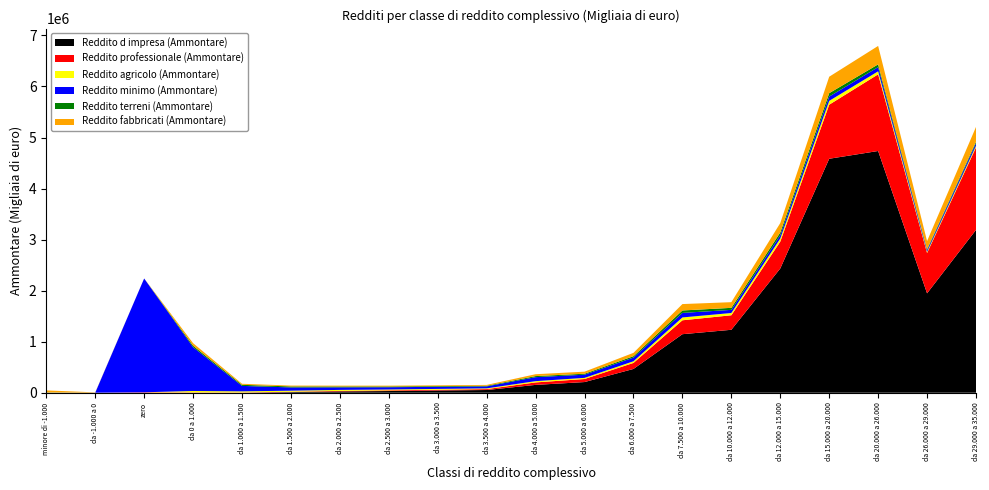

Reading left to right, transcribe all the data shown in this chart.

Reddito d impresa (Ammontare): minore di -1.000=-1568678	da -1.000 a 0=-24361	zero=-84456	da 0 a 1.000=-73868	da 1.000 a 1.500=-599	da 1.500 a 2.000=12238	da 2.000 a 2.500=26078	da 2.500 a 3.000=33069	da 3.000 a 3.500=43858	da 3.500 a 4.000=53243	da 4.000 a 5.000=153531	da 5.000 a 6.000=208896	da 6.000 a 7.500=465932	da 7.500 a 10.000=1146804	da 10.000 a 12.000=1233176	da 12.000 a 15.000=2434233	da 15.000 a 20.000=4584135	da 20.000 a 26.000=4736260	da 26.000 a 29.000=1947101	da 29.000 a 35.000=3190265
Reddito professionale (Ammontare): minore di -1.000=-40162	da -1.000 a 0=-2763	zero=8569	da 0 a 1.000=5988	da 1.000 a 1.500=5245	da 1.500 a 2.000=7149	da 2.000 a 2.500=10229	da 2.500 a 3.000=13134	da 3.000 a 3.500=15297	da 3.500 a 4.000=18156	da 4.000 a 5.000=48488	da 5.000 a 6.000=60065	da 6.000 a 7.500=118287	da 7.500 a 10.000=272609	da 10.000 a 12.000=284428	da 12.000 a 15.000=526452	da 15.000 a 20.000=1059525	da 20.000 a 26.000=1501919	da 26.000 a 29.000=790762	da 29.000 a 35.000=1614630
Reddito agricolo (Ammontare): minore di -1.000=766	da -1.000 a 0=70	zero=0	da 0 a 1.000=28046	da 1.000 a 1.500=21637	da 1.500 a 2.000=20506	da 2.000 a 2.500=18930	da 2.500 a 3.000=16853	da 3.000 a 3.500=15428	da 3.500 a 4.000=14015	da 4.000 a 5.000=24550	da 5.000 a 6.000=21986	da 6.000 a 7.500=31778	da 7.500 a 10.000=55589	da 10.000 a 12.000=44420	da 12.000 a 15.000=60309	da 15.000 a 20.000=74516	da 20.000 a 26.000=59061	da 26.000 a 29.000=21677	da 29.000 a 35.000=33149
Reddito minimo (Ammontare): minore di -1.000=1268	da -1.000 a 0=1379	zero=2229774	da 0 a 1.000=858649	da 1.000 a 1.500=106837	da 1.500 a 2.000=64233	da 2.000 a 2.500=50374	da 2.500 a 3.000=44861	da 3.000 a 3.500=40915	da 3.500 a 4.000=38834	da 4.000 a 5.000=78556	da 5.000 a 6.000=62302	da 6.000 a 7.500=73012	da 7.500 a 10.000=88808	da 10.000 a 12.000=61536	da 12.000 a 15.000=65935	da 15.000 a 20.000=83874	da 20.000 a 26.000=82525	da 26.000 a 29.000=32917	da 29.000 a 35.000=49897
Reddito terreni (Ammontare): minore di -1.000=3950	da -1.000 a 0=558	zero=4	da 0 a 1.000=28713	da 1.000 a 1.500=20937	da 1.500 a 2.000=19300	da 2.000 a 2.500=17425	da 2.500 a 3.000=15090	da 3.000 a 3.500=13583	da 3.500 a 4.000=12028	da 4.000 a 5.000=20928	da 5.000 a 6.000=18632	da 6.000 a 7.500=26963	da 7.500 a 10.000=47841	da 10.000 a 12.000=39449	da 12.000 a 15.000=54016	da 15.000 a 20.000=67354	da 20.000 a 26.000=53201	da 26.000 a 29.000=18795	da 29.000 a 35.000=29563
Reddito fabbricati (Ammontare): minore di -1.000=39432	da -1.000 a 0=5309	zero=47	da 0 a 1.000=49387	da 1.000 a 1.500=20768	da 1.500 a 2.000=16685	da 2.000 a 2.500=15760	da 2.500 a 3.000=15605	da 3.000 a 3.500=15599	da 3.500 a 4.000=16953	da 4.000 a 5.000=36619	da 5.000 a 6.000=40812	da 6.000 a 7.500=65322	da 7.500 a 10.000=125378	da 10.000 a 12.000=111237	da 12.000 a 15.000=183273	da 15.000 a 20.000=321966	da 20.000 a 26.000=361605	da 26.000 a 29.000=160090	da 29.000 a 35.000=290240